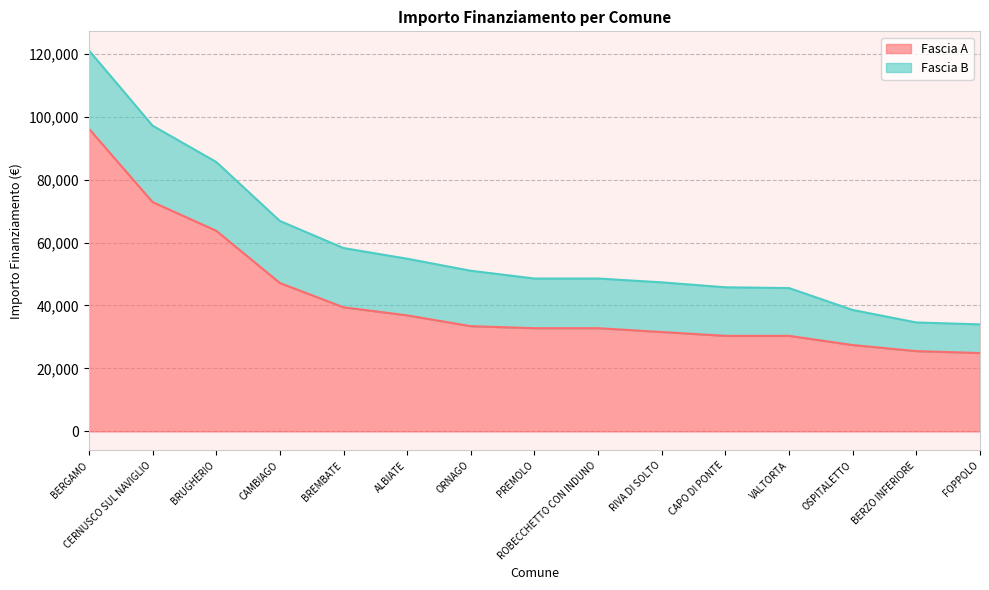

Is it true that the value at ORNAGO is 13997?

False